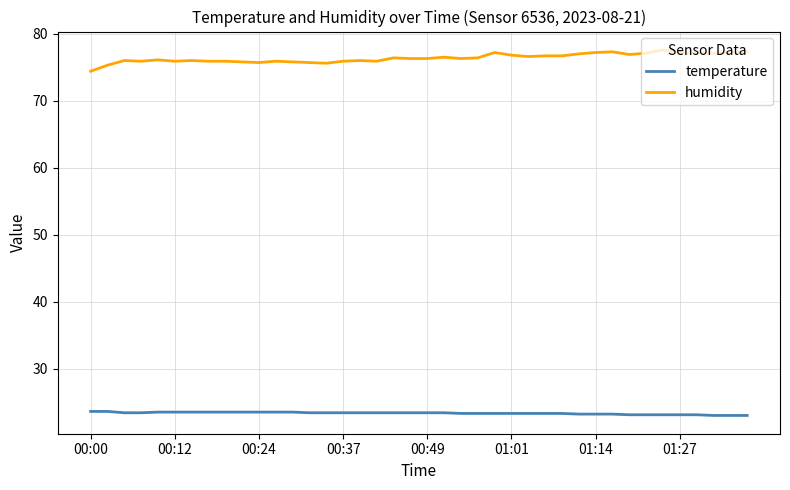

True or false: temperature and humidity intersect in this chart.

False